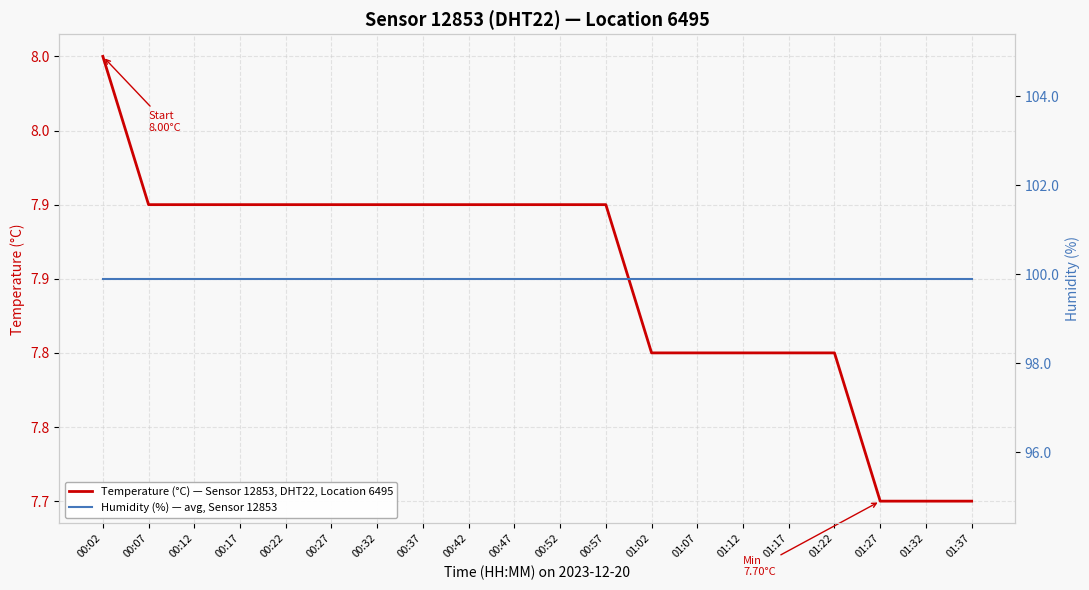

At how many categories does at least one series exceed 46?

20